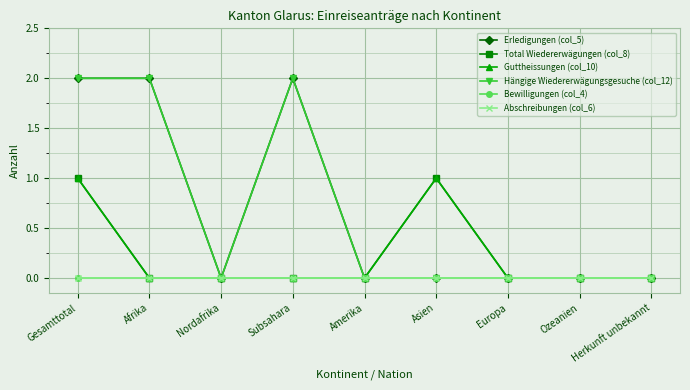

Is this an area chart (filled region under the line)?

No